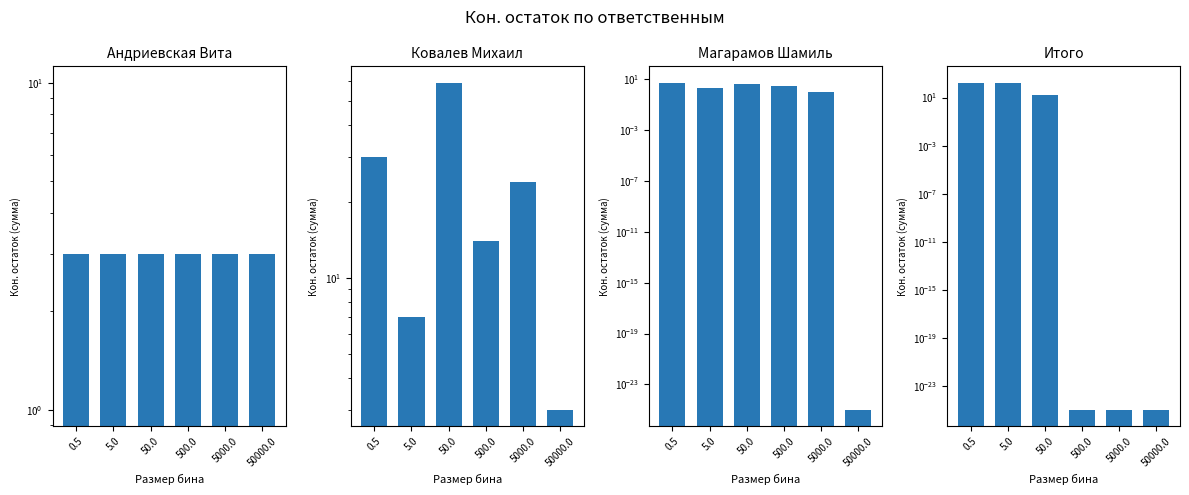

The Ковалев Михаил series shows 4.3 at 50000.0. True or false?

False